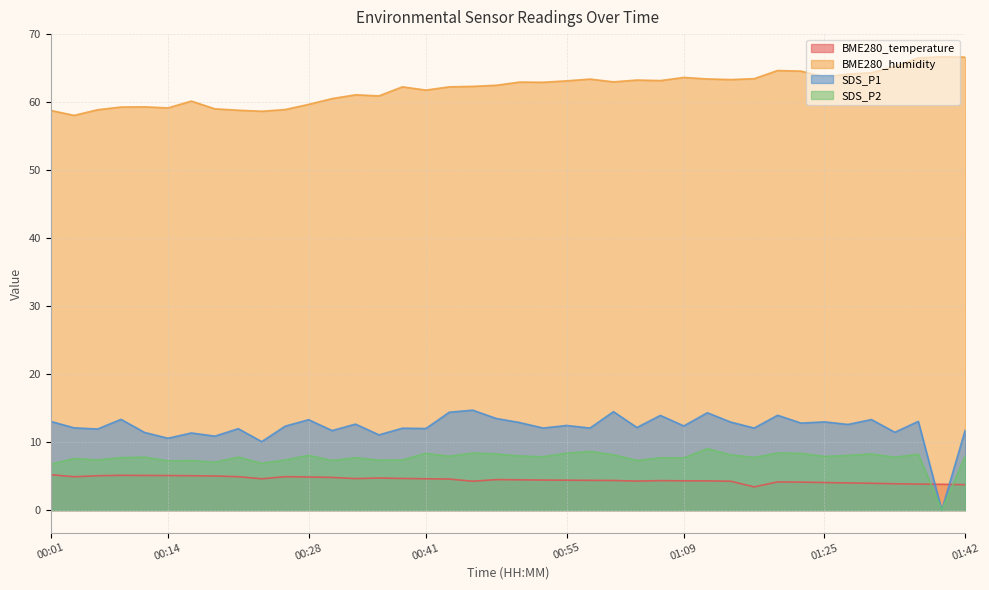

At which category does BME280_humidity reach its first local valley?

00:04